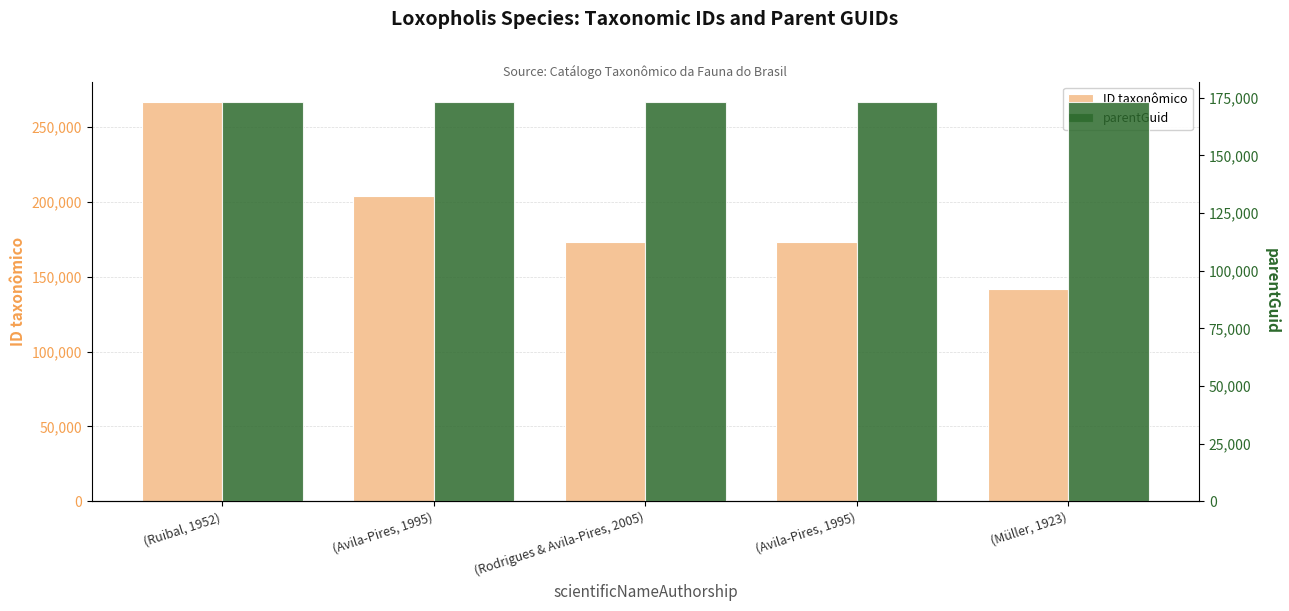

What is the minimum value for parentGuid?

173342